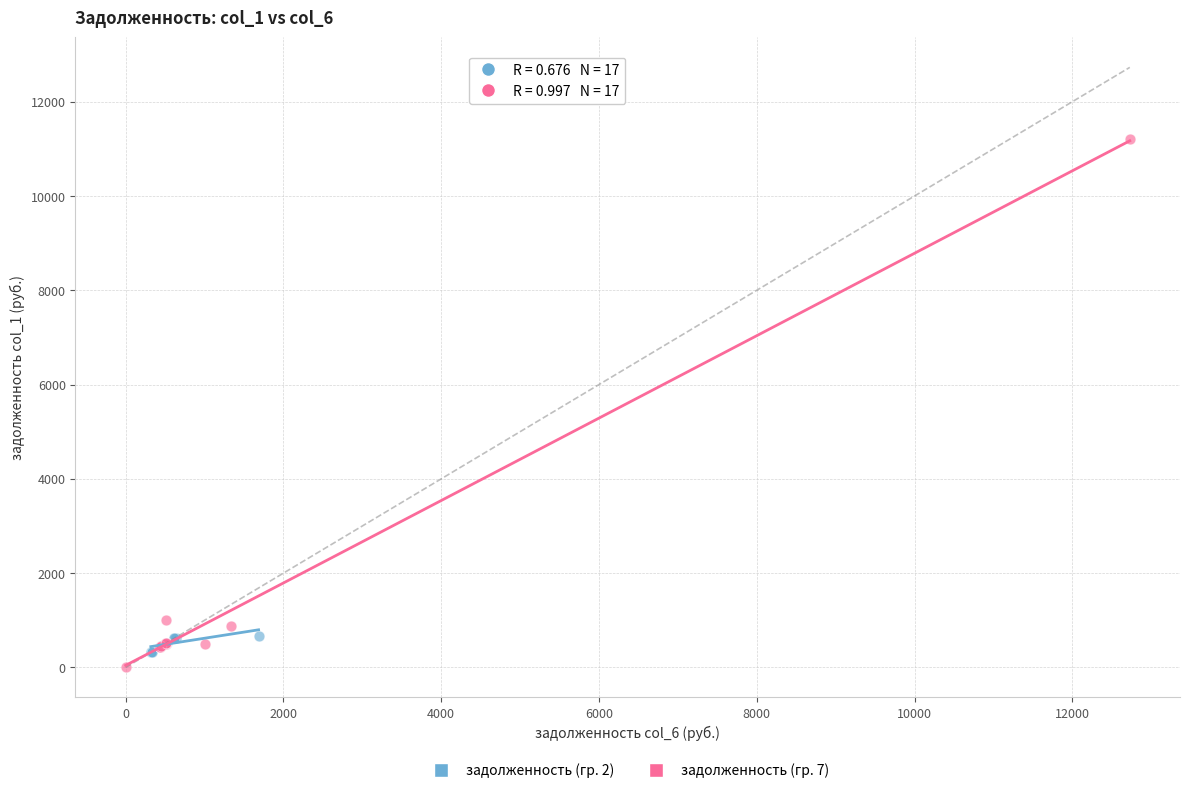

Which series has the widest spread of Y values?

задолженность (гр. 7)